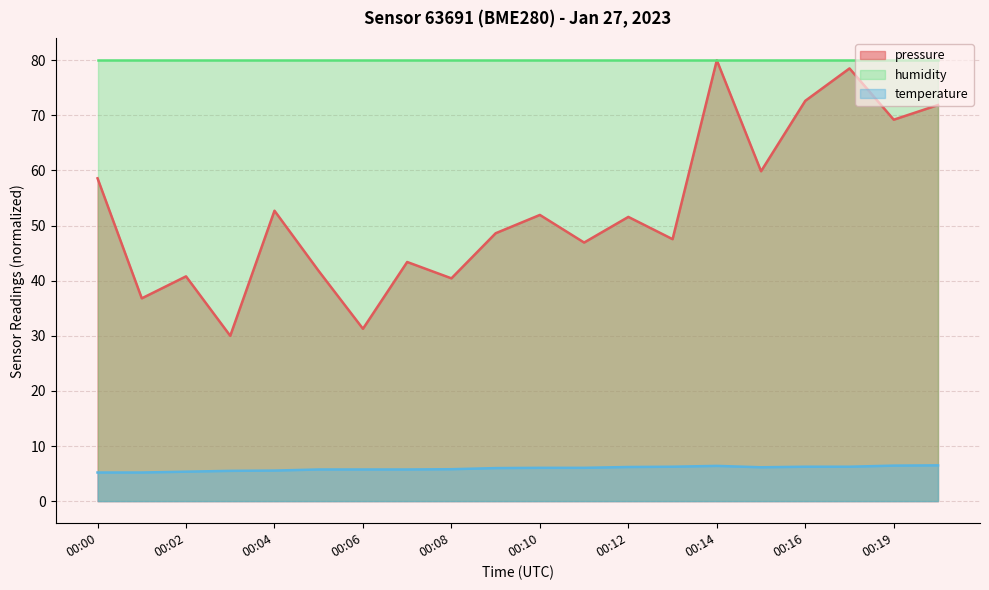

What are all the series names shown in the legend?

pressure, humidity, temperature